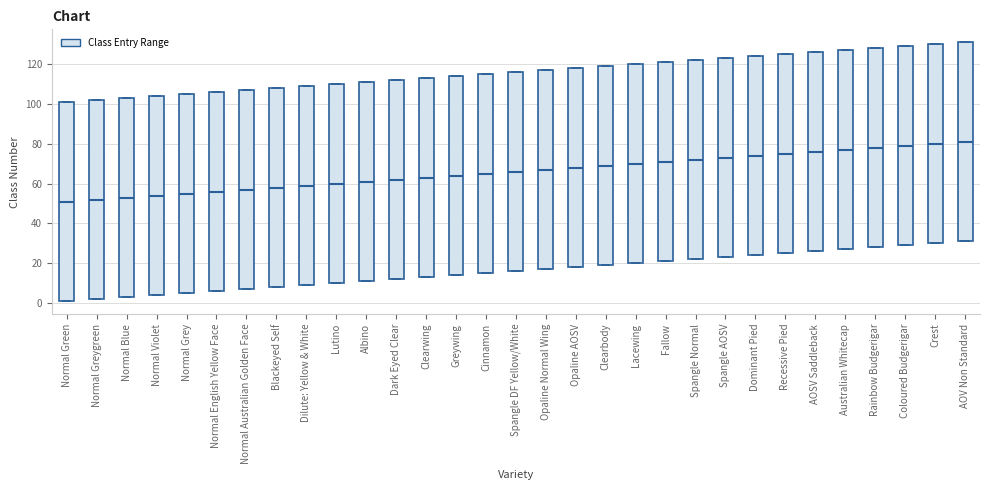

Reading left to right, transcribe this box plot: for each box, give where its median line is, the range the box spans, and where its two whiskers end, as read against the y-axis. The values are not printed on the chart, so give them approximately, as read against the axis.

Normal Green: median 52, box 2 to 102, whiskers 2 to 102
Normal Greygreen: median 52, box 2 to 102, whiskers 2 to 102
Normal Blue: median 54, box 4 to 104, whiskers 4 to 104
Normal Violet: median 54, box 4 to 104, whiskers 4 to 104
Normal Grey: median 56, box 6 to 106, whiskers 6 to 106
Normal English Yellow Face: median 56, box 6 to 106, whiskers 6 to 106
Normal Australian Golden Face: median 58, box 8 to 108, whiskers 8 to 108
Blackeyed Self: median 58, box 8 to 108, whiskers 8 to 108
Dilute: Yellow & White: median 60, box 10 to 110, whiskers 10 to 110
Lutino: median 60, box 10 to 110, whiskers 10 to 110
Albino: median 62, box 12 to 112, whiskers 12 to 112
Dark Eyed Clear: median 62, box 12 to 112, whiskers 12 to 112
Clearwing: median 64, box 14 to 114, whiskers 14 to 114
Greywing: median 64, box 14 to 114, whiskers 14 to 114
Cinnamon: median 66, box 16 to 116, whiskers 16 to 116
Spangle DF Yellow/White: median 66, box 16 to 116, whiskers 16 to 116
Opaline Normal Wing: median 68, box 18 to 118, whiskers 18 to 118
Opaline AOSV: median 68, box 18 to 118, whiskers 18 to 118
Clearbody: median 70, box 20 to 120, whiskers 20 to 120
Lacewing: median 70, box 20 to 120, whiskers 20 to 120
Fallow: median 72, box 22 to 122, whiskers 22 to 122
Spangle Normal: median 72, box 22 to 122, whiskers 22 to 122
Spangle AOSV: median 74, box 24 to 124, whiskers 24 to 124
Dominant Pied: median 74, box 24 to 124, whiskers 24 to 124
Recessive Pied: median 76, box 26 to 126, whiskers 26 to 126
AOSV Saddleback: median 76, box 26 to 126, whiskers 26 to 126
Australian Whitecap: median 78, box 28 to 128, whiskers 28 to 128
Rainbow Budgerigar: median 78, box 28 to 128, whiskers 28 to 128
Coloured Budgerigar: median 80, box 30 to 130, whiskers 30 to 130
Crest: median 80, box 30 to 130, whiskers 30 to 130
AOV Non Standard: median 82, box 32 to 132, whiskers 32 to 132